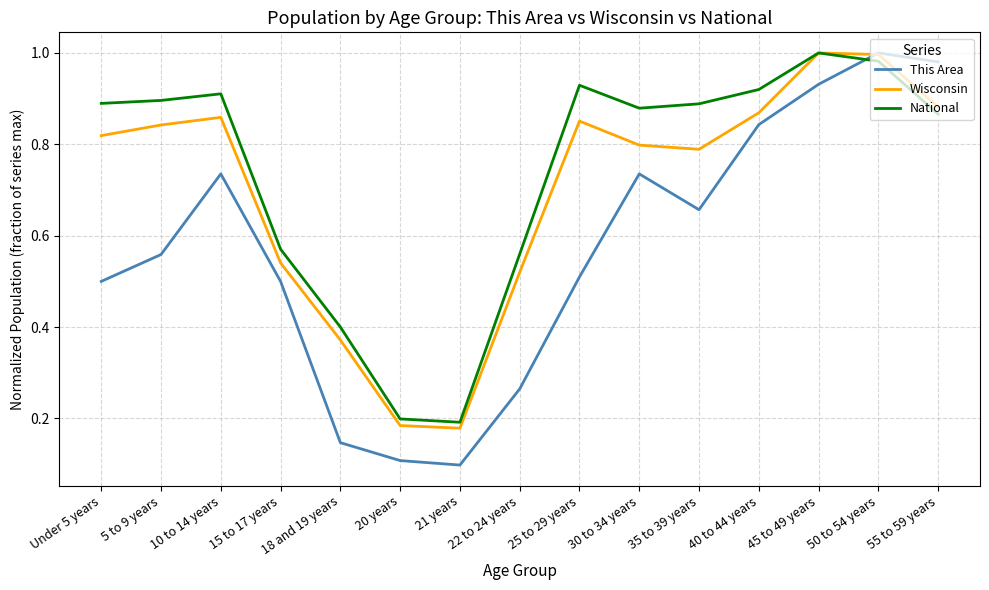

Is this an area chart (filled region under the line)?

No